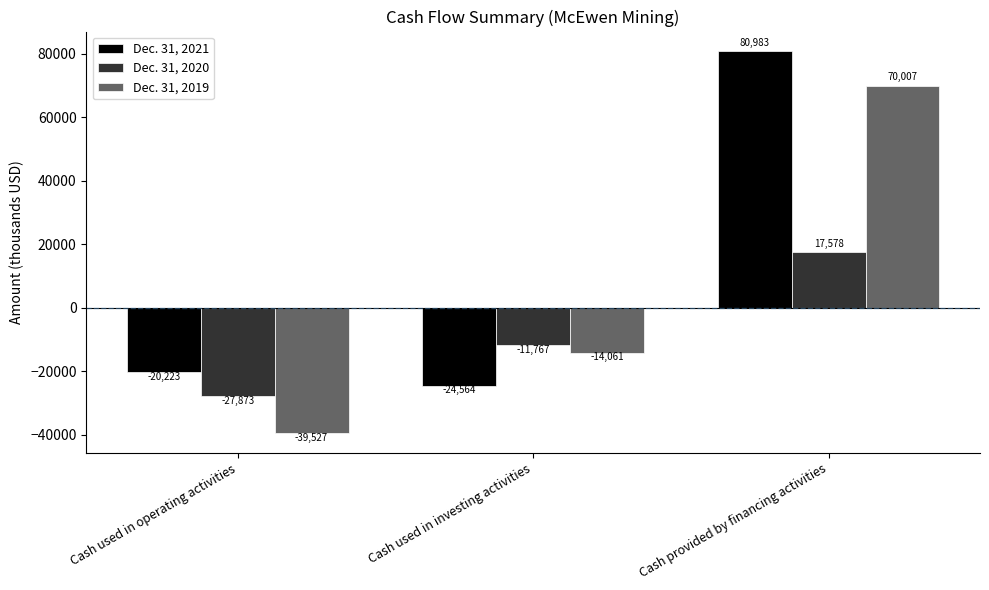

What is the maximum value shown in the chart?

80983